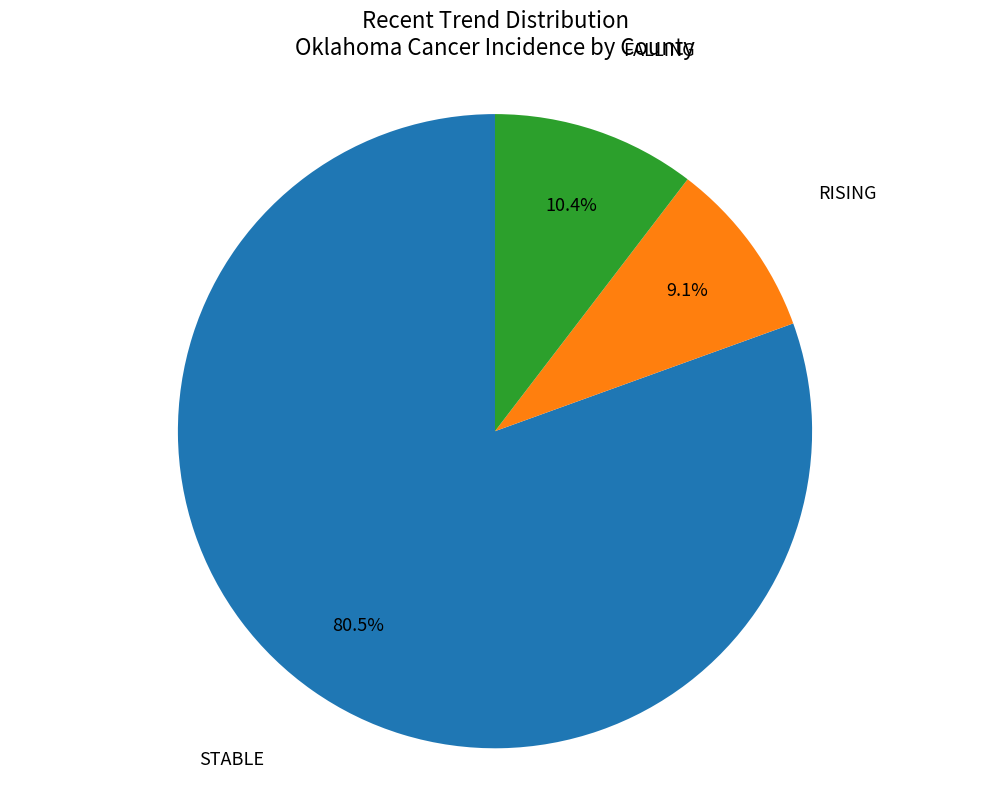

Does any single category account for the majority?

Yes